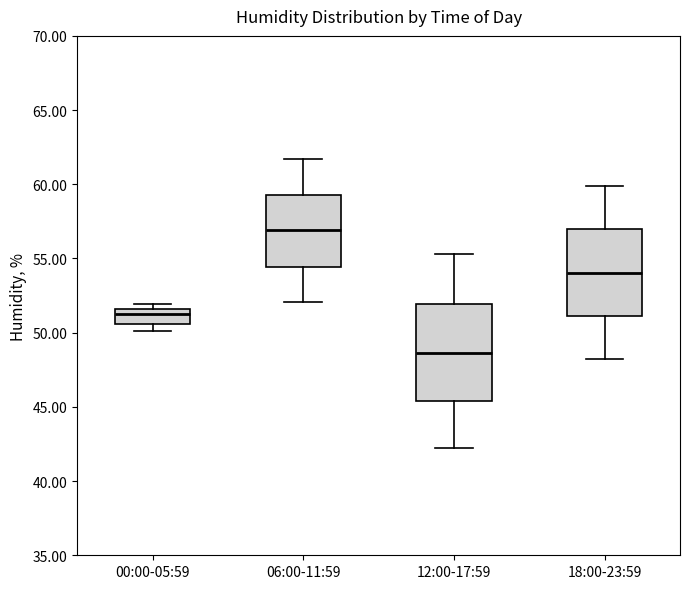

Reading left to right, read every box against the y-axis: the position of its median line, the range the box covers, and the ends of its whiskers. The values are not printed on the chart, so give them approximately, as read against the axis.

00:00-05:59: median 51.5 (inside the box), box 50.5 to 51.5, whiskers 50.0 to 52.0
06:00-11:59: median 57.0, box 54.5 to 59.5, whiskers 52.0 to 61.5
12:00-17:59: median 48.5, box 45.5 to 52.0, whiskers 42.0 to 55.5
18:00-23:59: median 54.0, box 51.0 to 57.0, whiskers 48.0 to 60.0